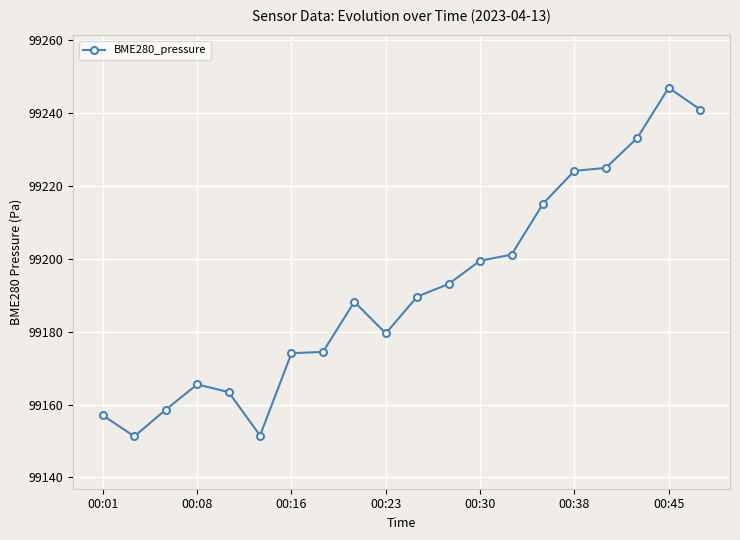

What is the maximum value shown in the chart?

99246.9